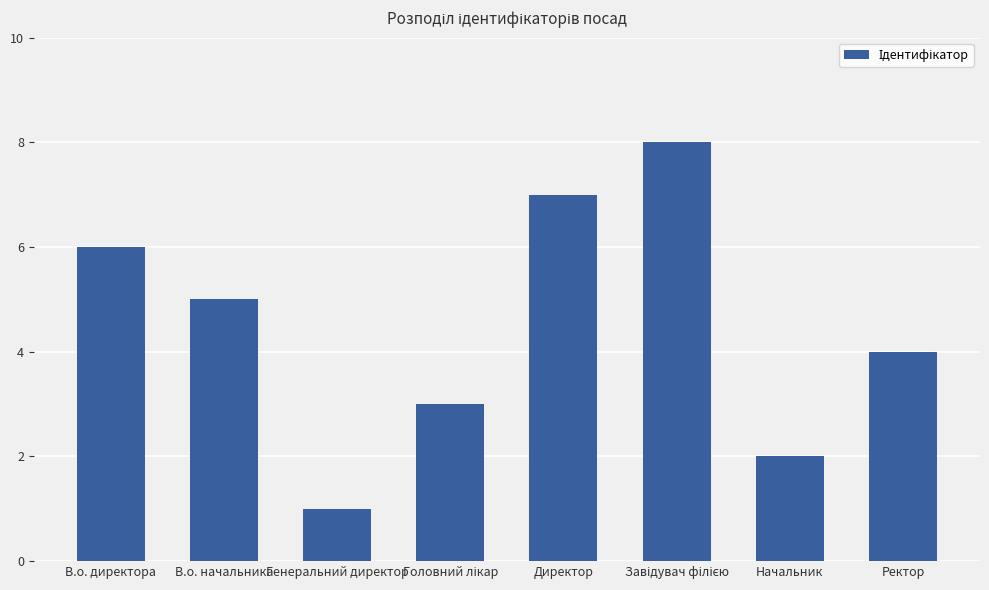

Between В.о. начальника and Директор, which is larger?

Директор